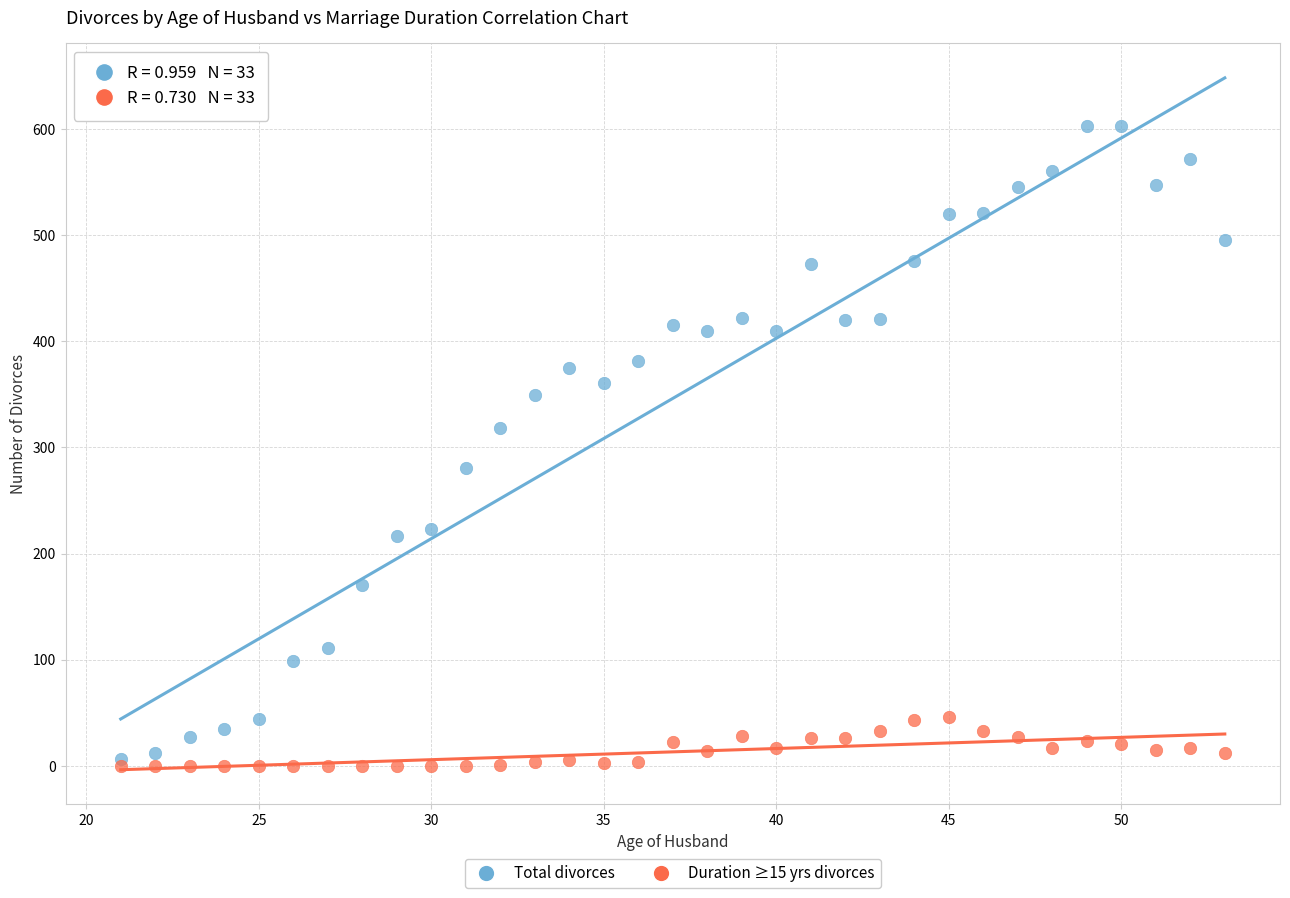

Which series has the largest Y range (max minus min)?

Total divorces